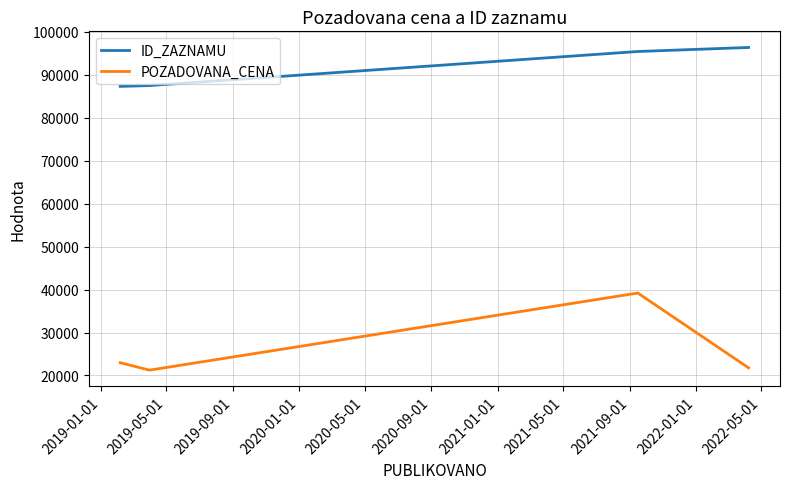

Which series has the largest total across all categories?

ID_ZAZNAMU